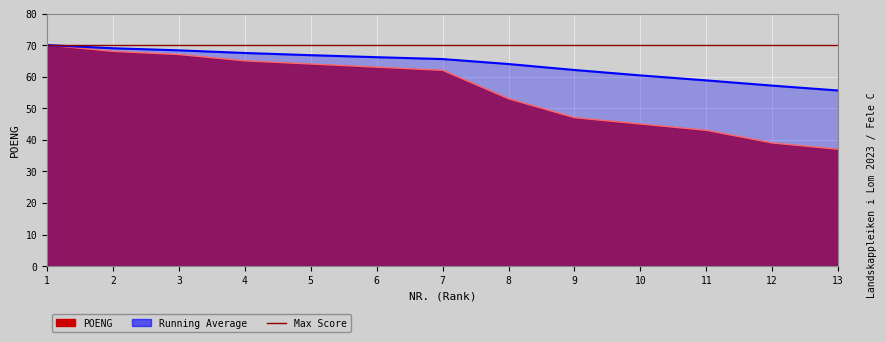

What is the difference between the values at 10 and 1?

25